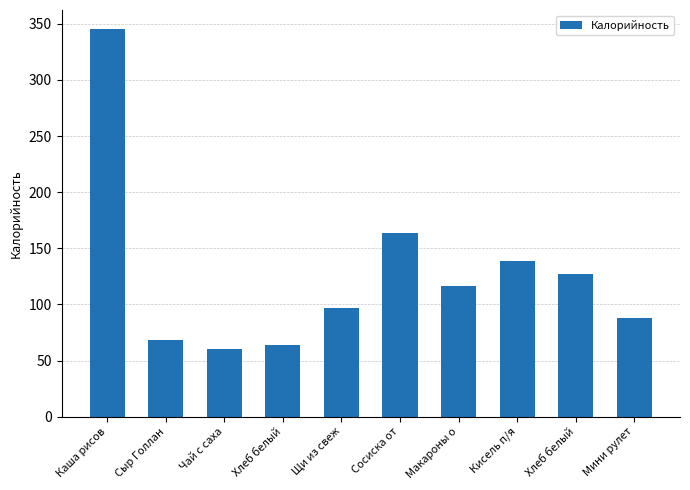

What is the value of the 5th bar from the left?

97